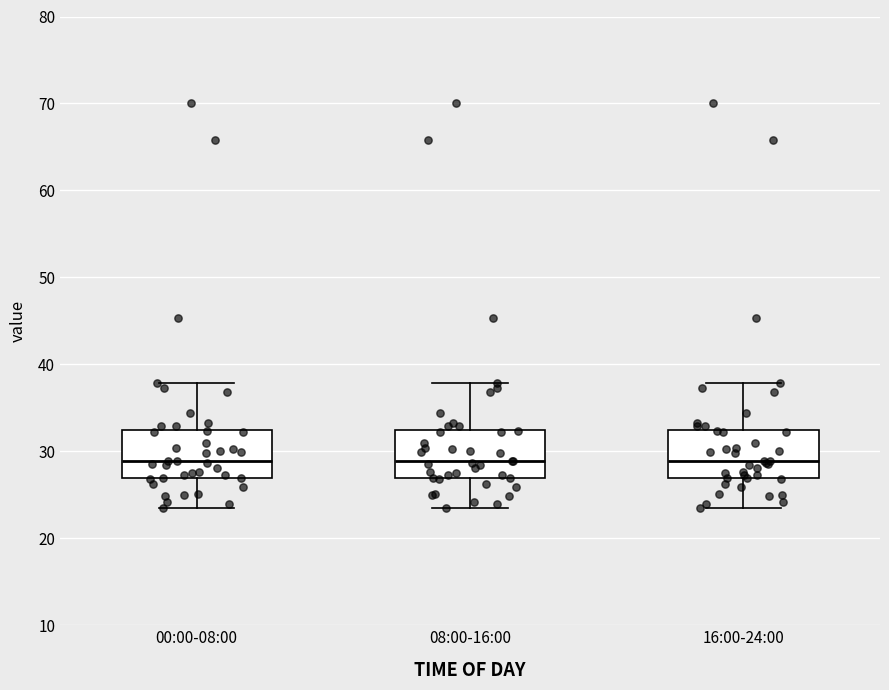

Reading left to right, transcribe this box plot: for each box, give where its median line is, the range the box spans, and where its two whiskers end, as read against the y-axis. The values are not printed on the chart, so give them approximately, as read against the axis.

00:00-08:00: median 29, box 27 to 32, whiskers 24 to 38
08:00-16:00: median 29, box 27 to 32, whiskers 24 to 38
16:00-24:00: median 29, box 27 to 32, whiskers 24 to 38